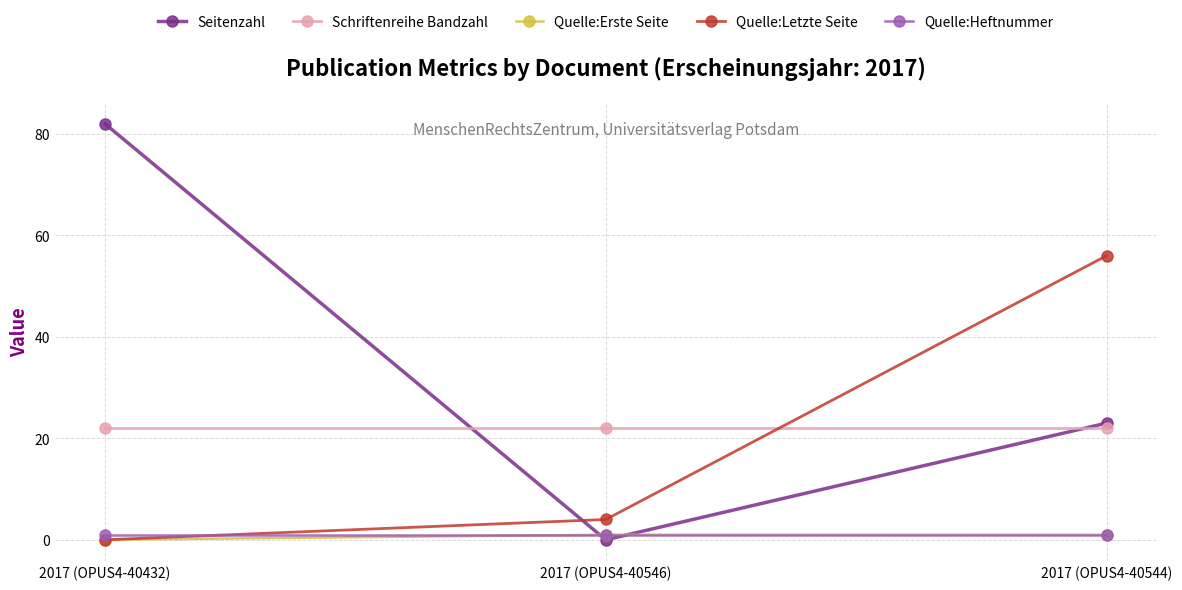

How many lines are shown in the chart?

5